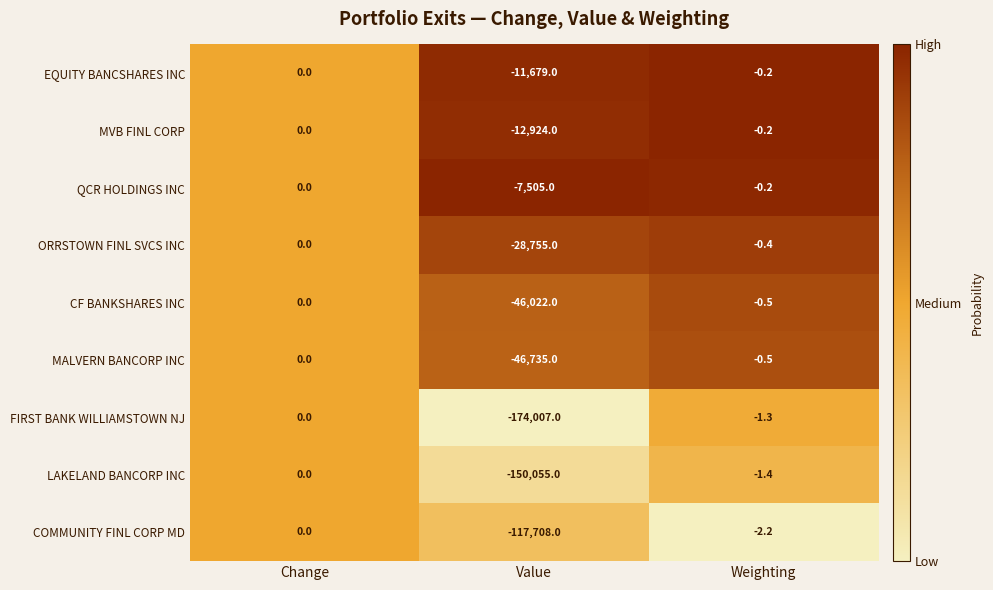

How many values in the FIRST BANK WILLIAMSTOWN NJ series exceed -1?

1